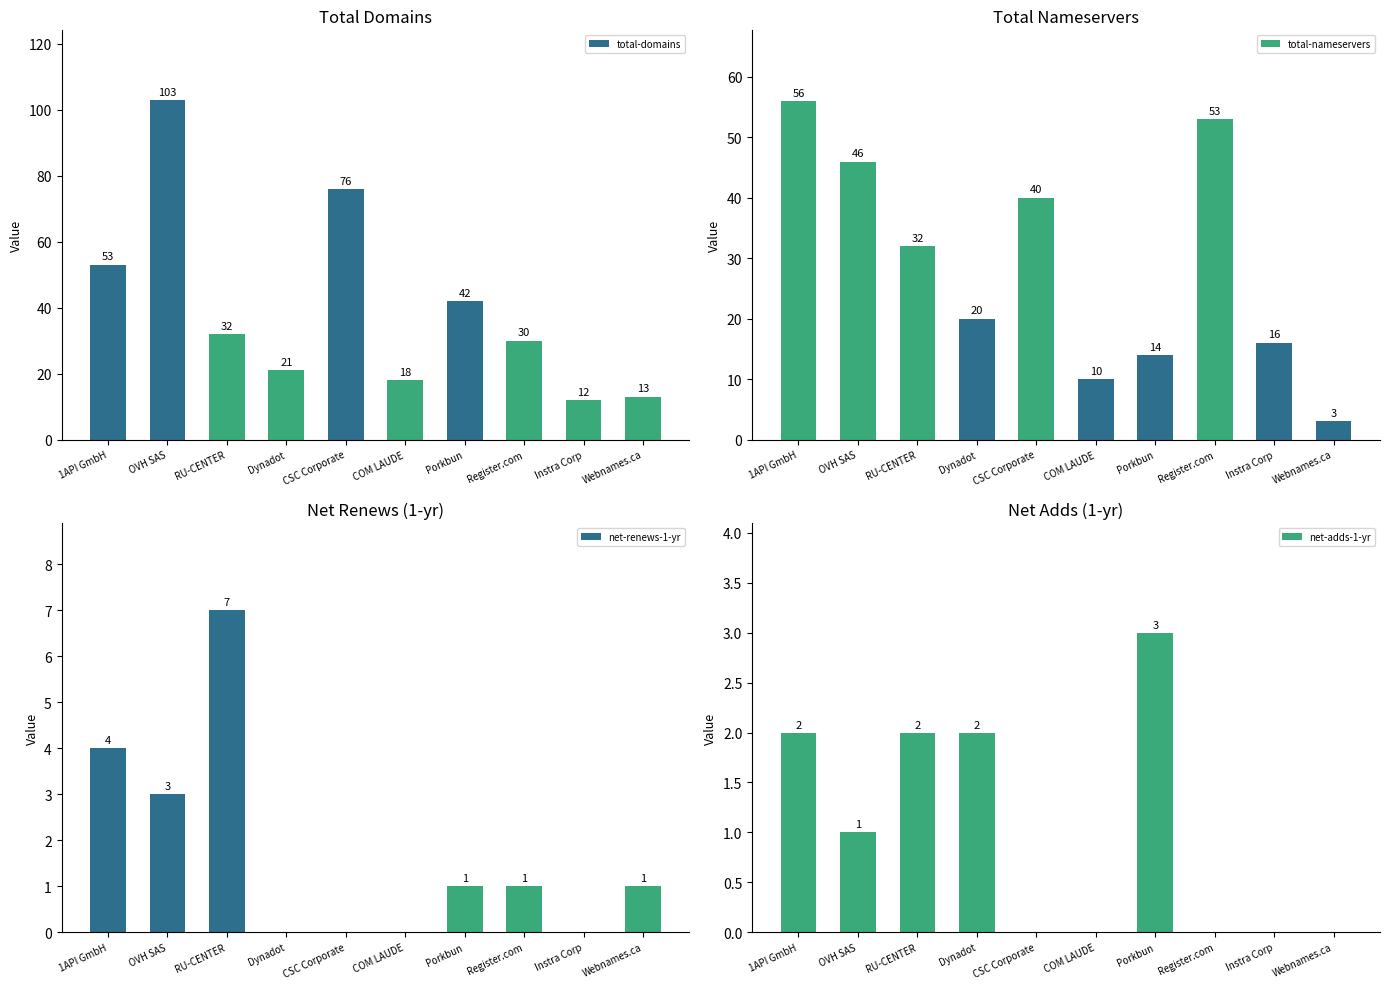

Is it true that net-adds-1-yr equals 2 at Webnames.ca?

False